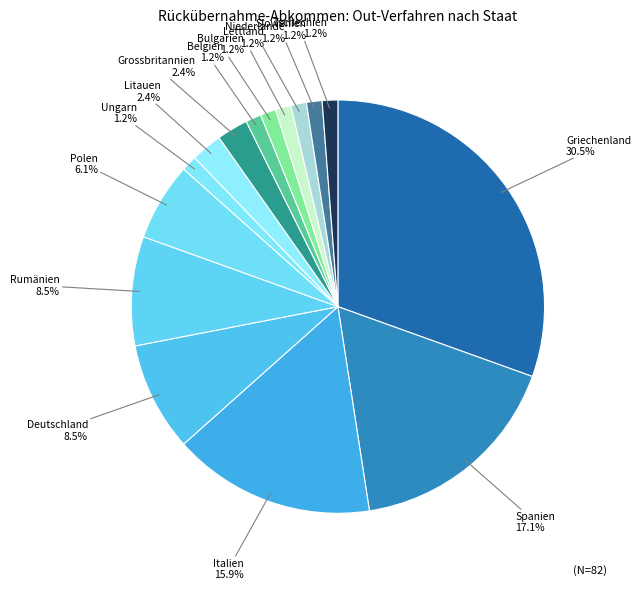

What is the largest slice in the pie chart?

Griechenland